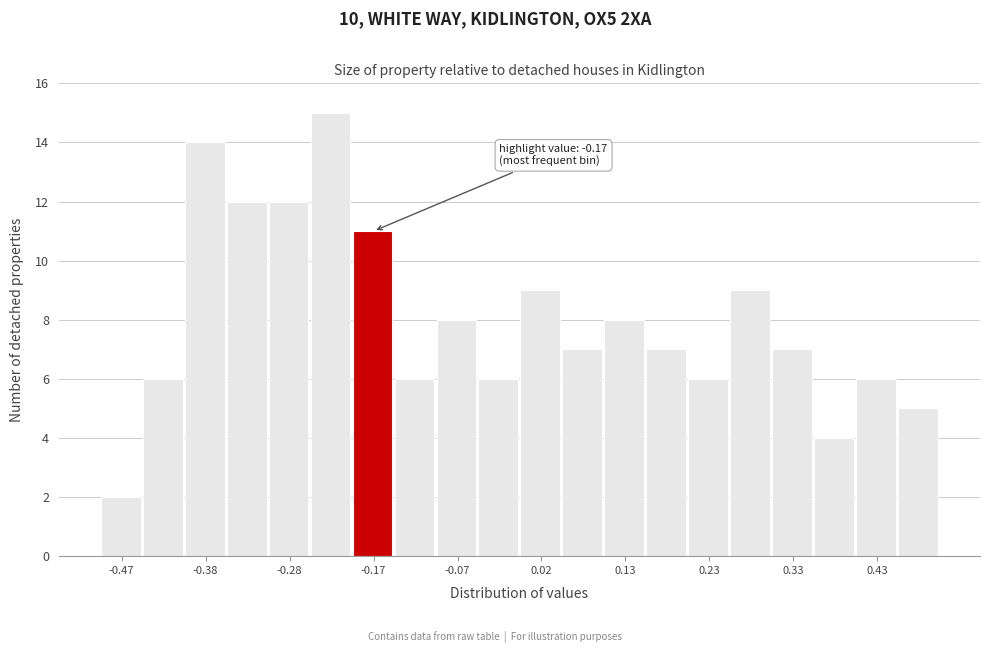

Which range on the x-axis has the tallest bar?

-0.25 to -0.20